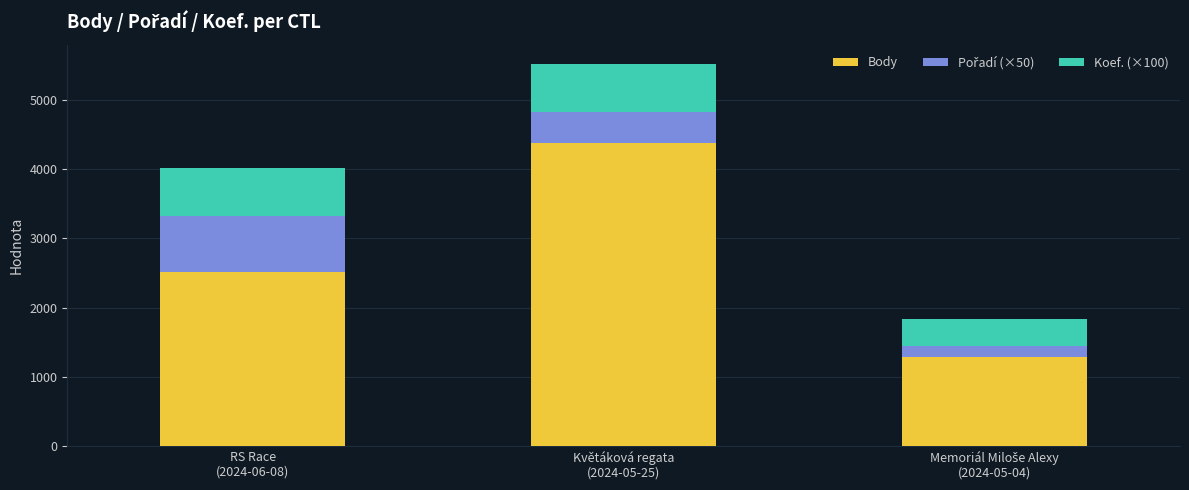

Reading left to right, what are the values for Body?

2515	4367	1291